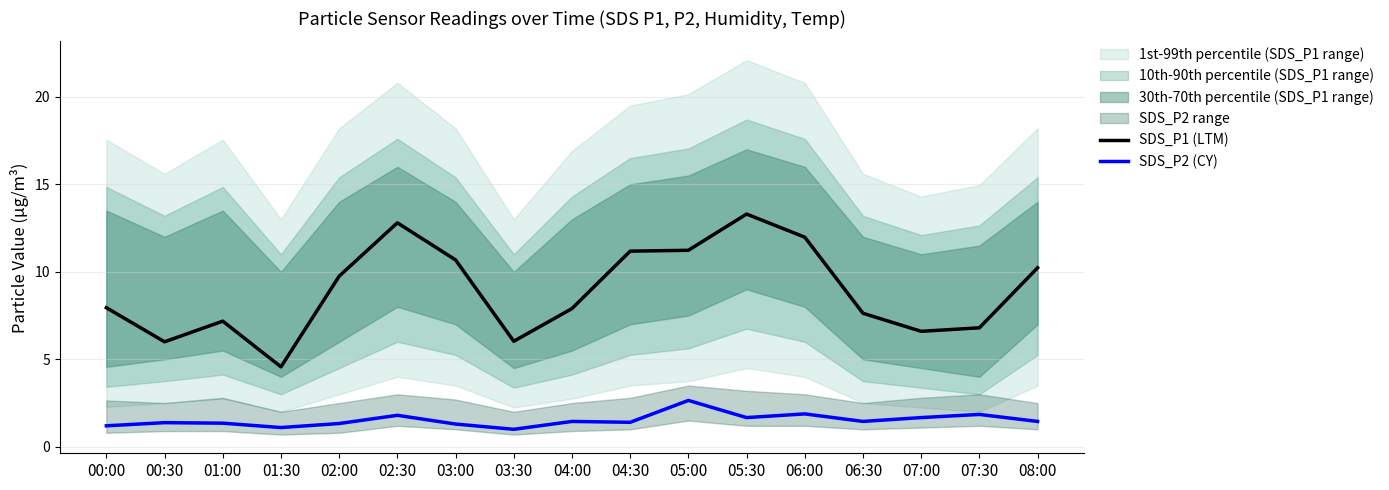

True or false: SDS_P2 (CY) and SDS_P1 (LTM) cross at least once.

False